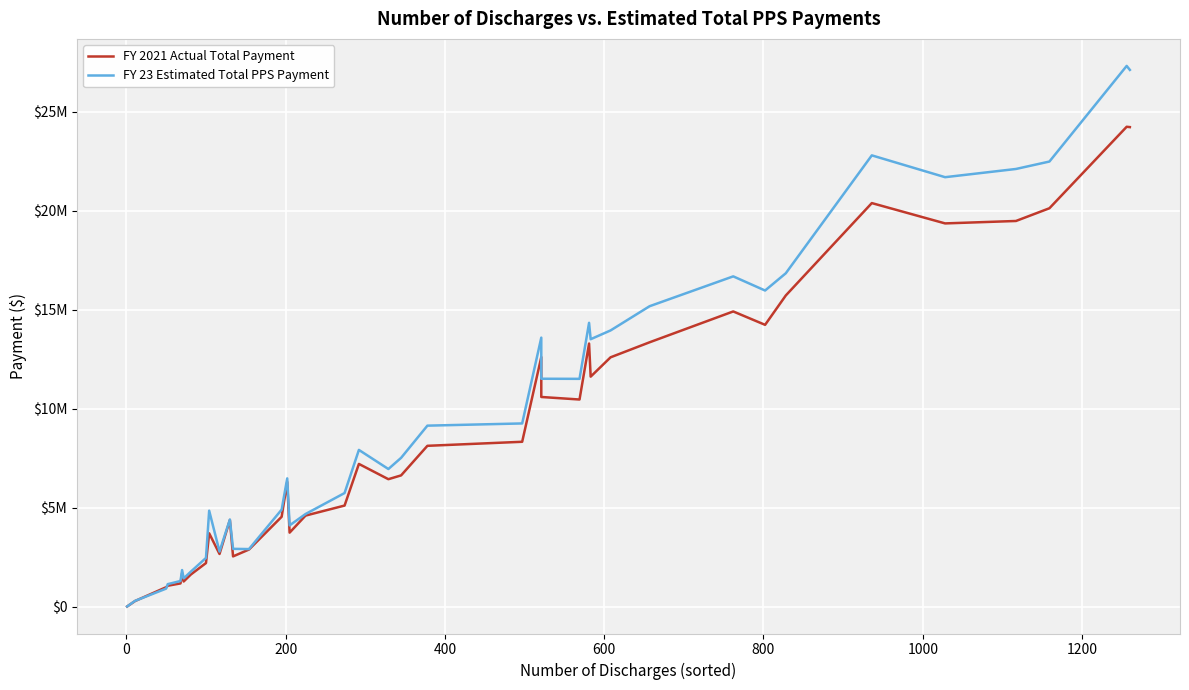

At how many categories does at least one series exceed 21404175?

6